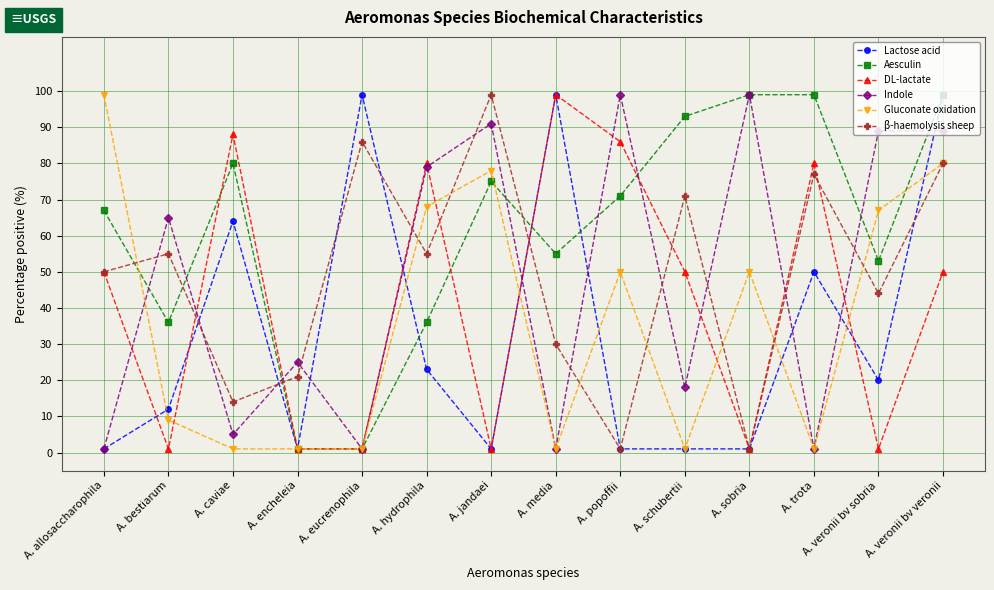

How many data points does each series have?

14